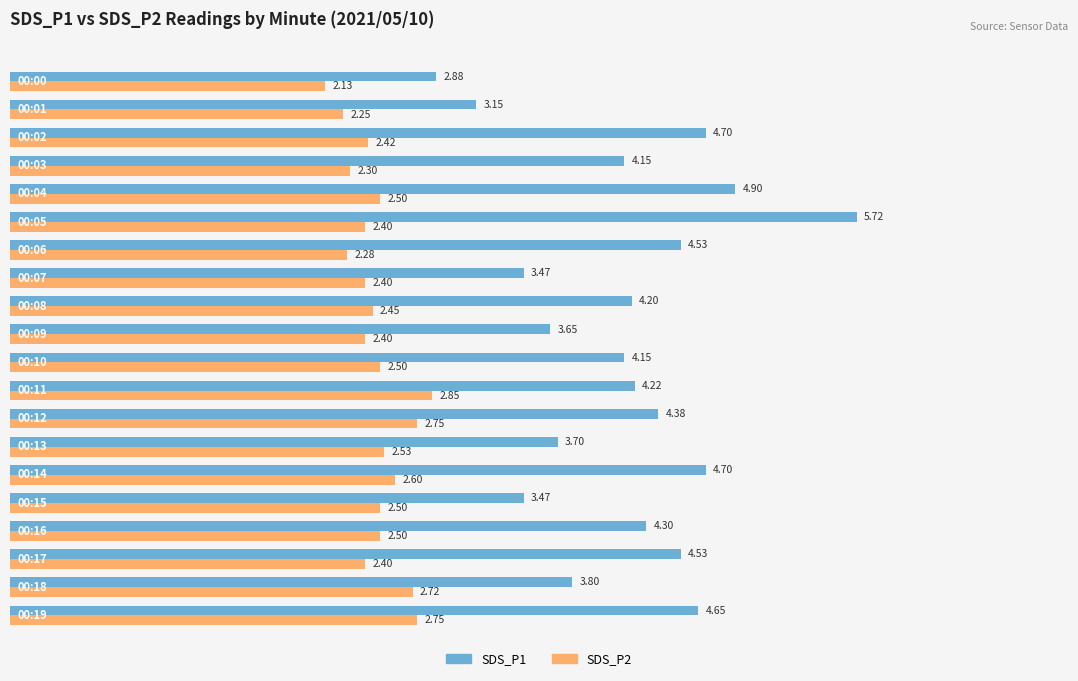

What is the difference between the maximum and minimum values in the SDS_P2 series?

0.7